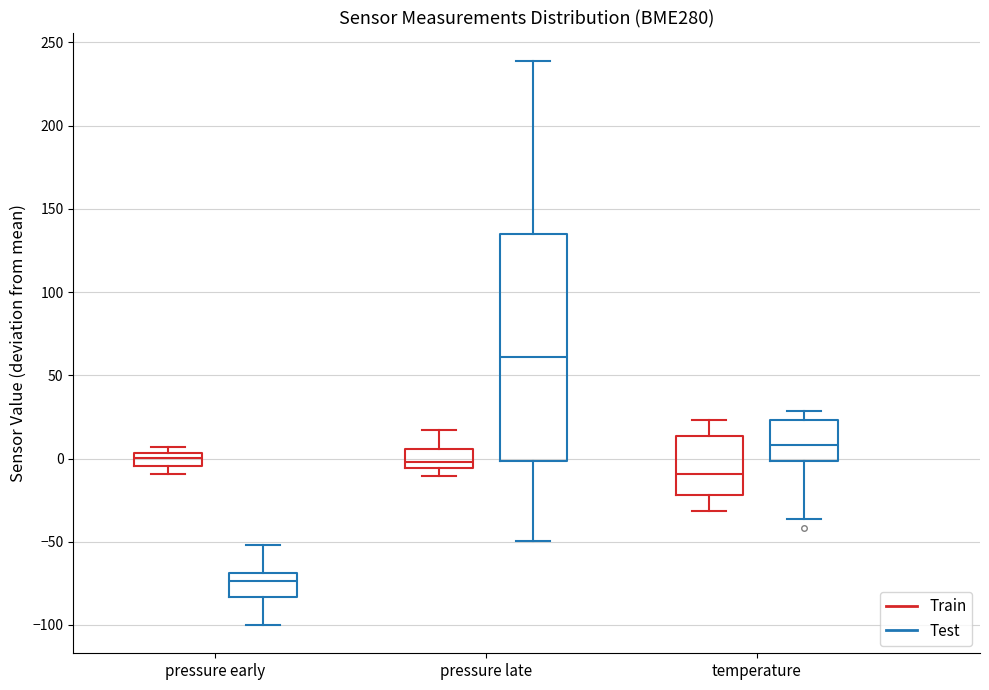

Reading left to right, read every box against the y-axis: the position of its median line, the range the box covers, and the ends of its whiskers. The values are not printed on the chart, so give them approximately, as read against the axis.

pressure early (Train): median 0, box -5 to 5, whiskers -10 to 5 (just above the box's upper edge)
pressure early (Test): median -75, box -85 to -70, whiskers -100 to -50
pressure late (Train): median 0, box -5 to 5, whiskers -10 to 15
pressure late (Test): median 60, box 0 to 135, whiskers -50 to 240
temperature (Train): median -10, box -20 to 15, whiskers -30 to 25
temperature (Test): median 10, box 0 to 25, whiskers -35 to 30